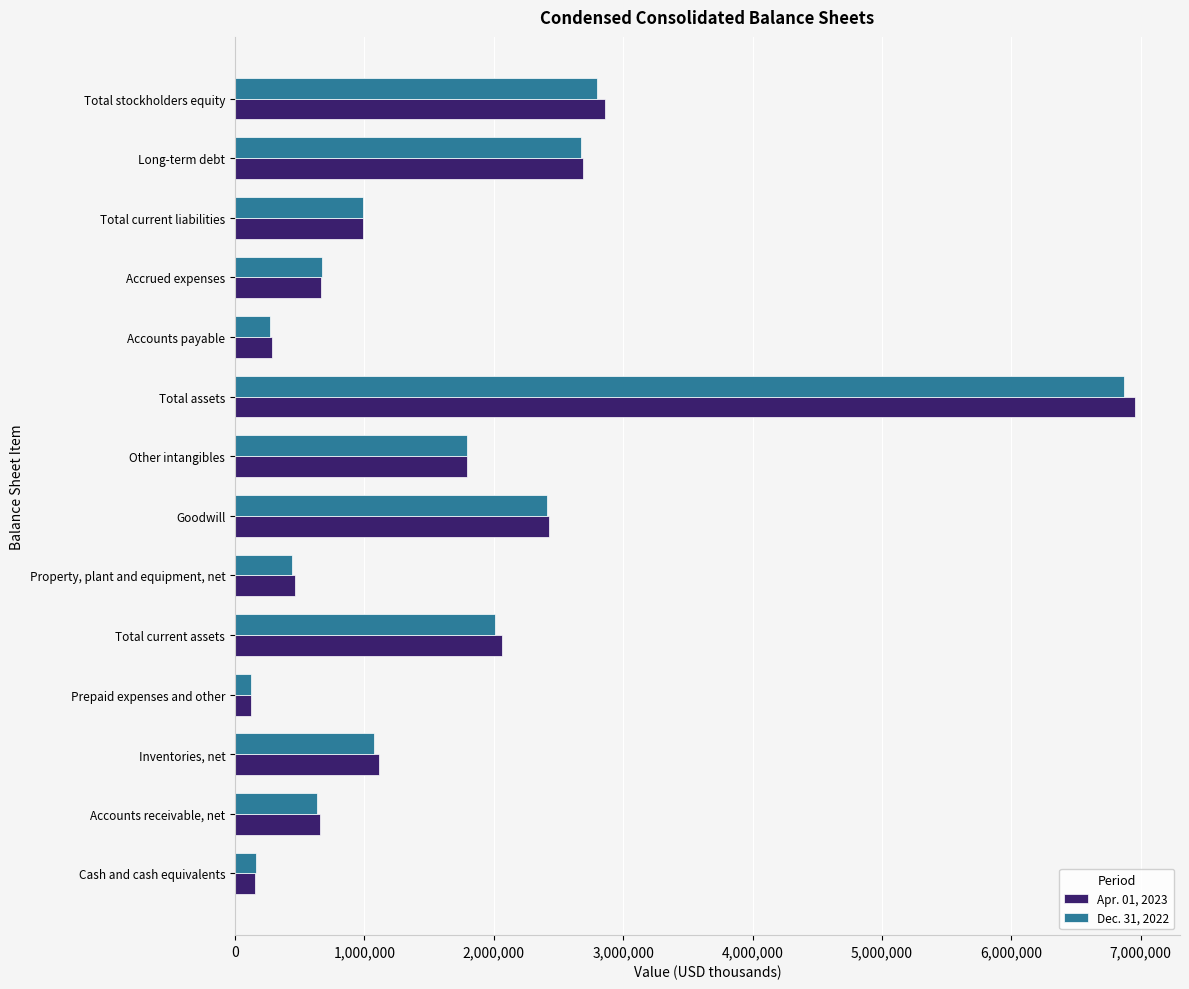

What is the difference between the maximum and second lowest values in the Dec. 31, 2022 series?

6712865